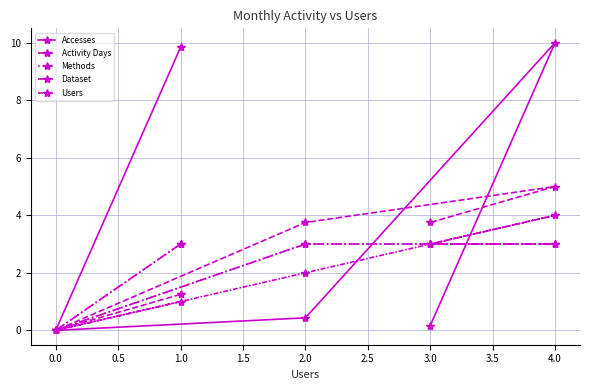

After their last crossing, which series has the higher values: Accesses or Users?

Users